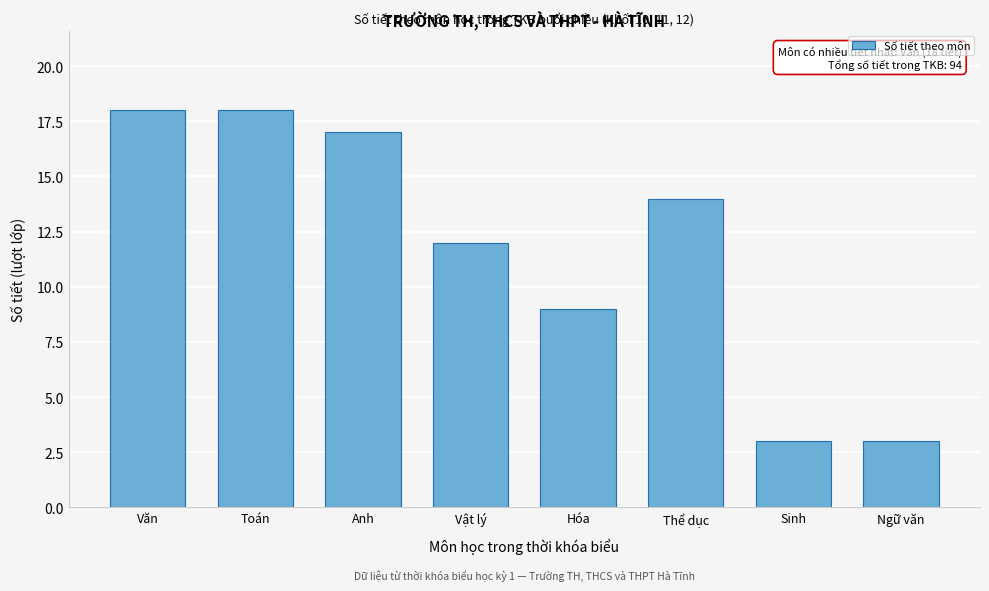

Reading left to right, what are all the values shown in this chart?

18	18	17	12	9	14	3	3